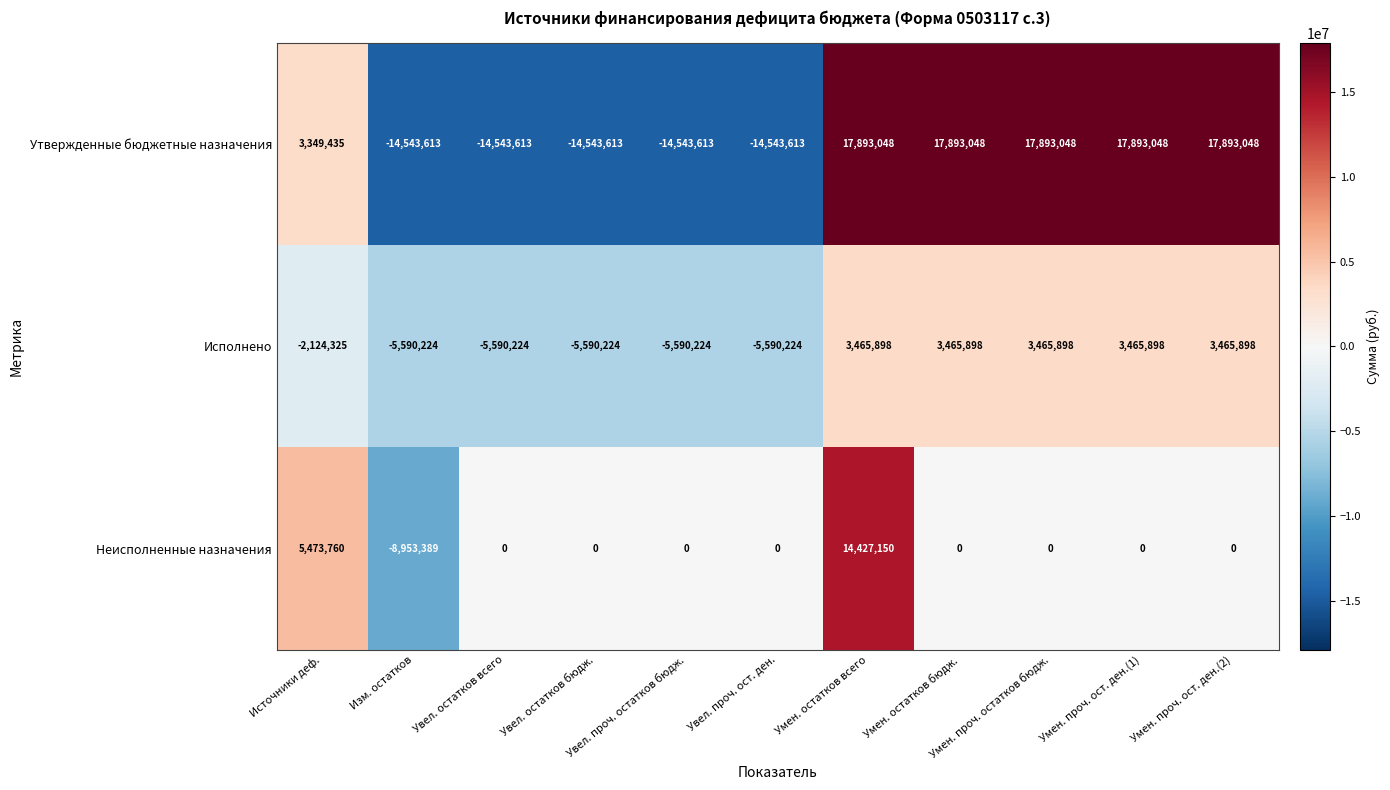

What is the average value of the Неисполненные назначения series?

995229